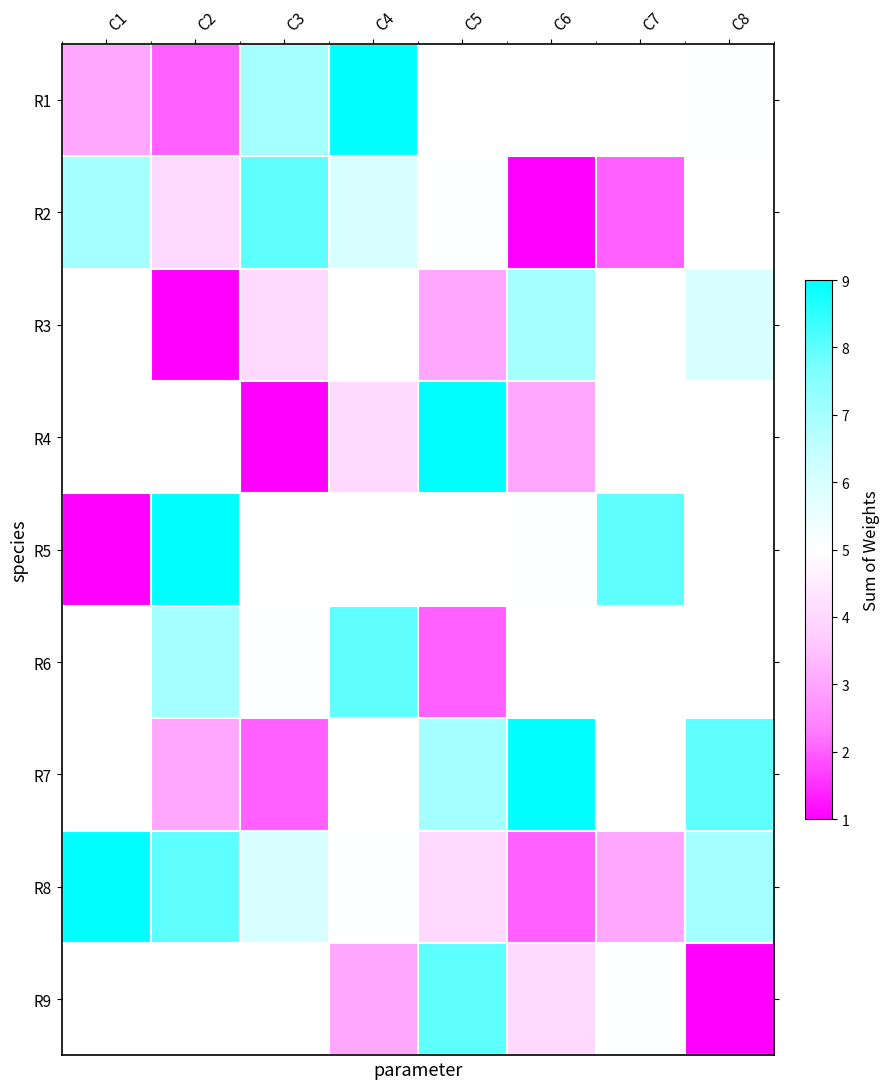

Which has a higher value, C4 or C3?

C4